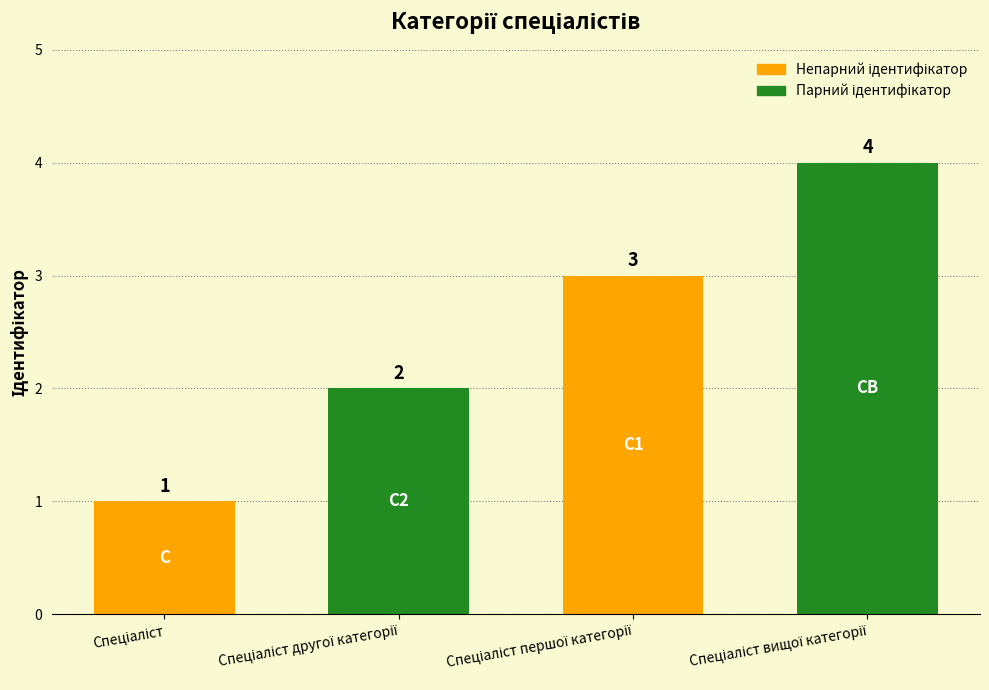

What is the sum of all values?

10